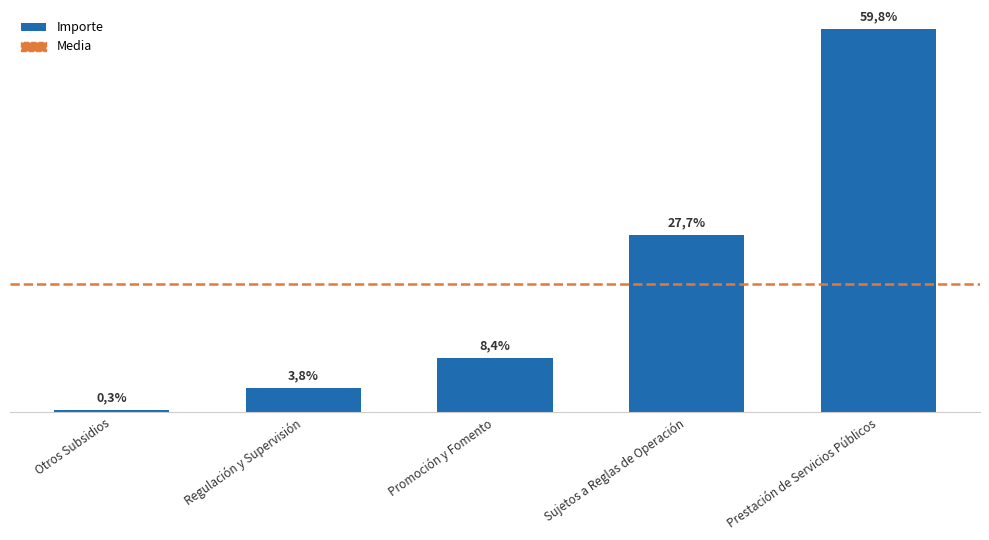

What is the label of the 1st bar from the left?

Otros Subsidios